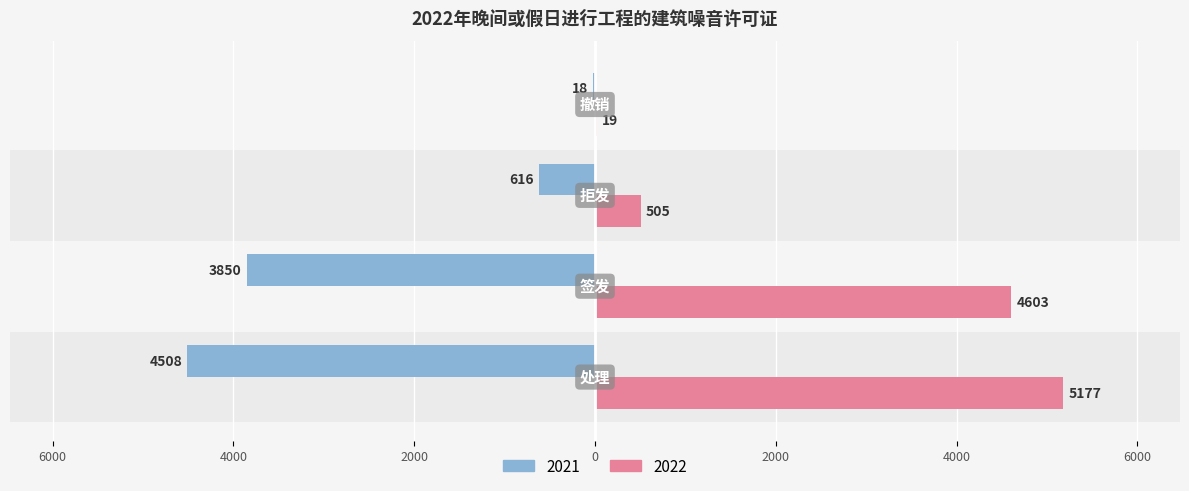

How many bars are there in total?

8